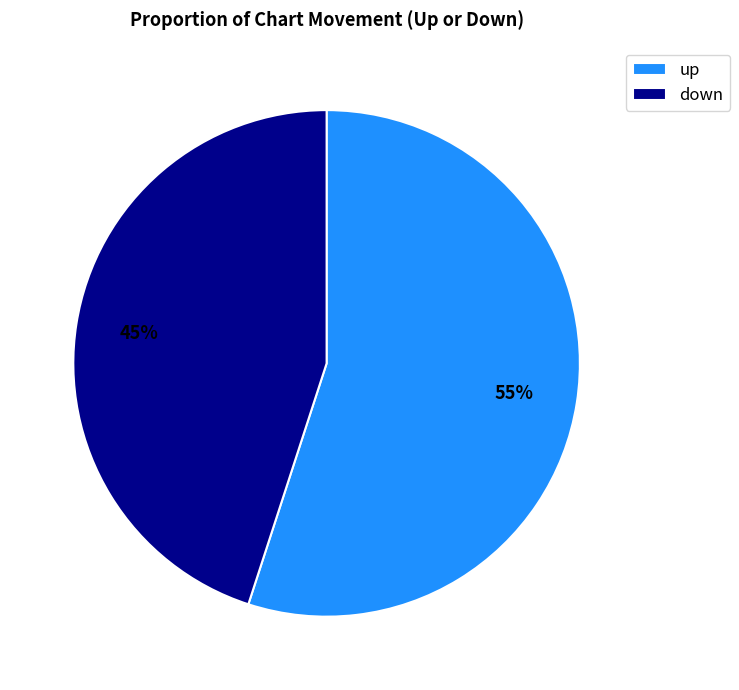

Is the sum of up and down greater than half?

Yes